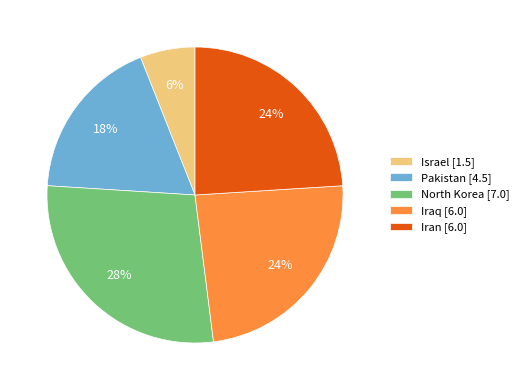

How many segments does this pie chart have?

5